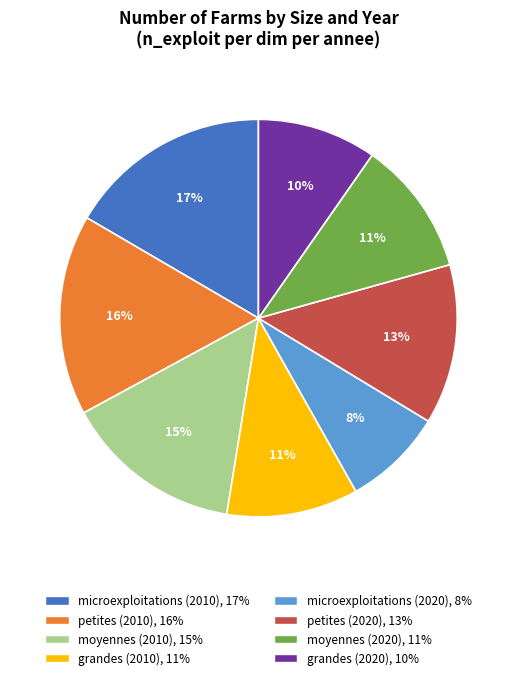

Which category has the smallest portion of the pie?

microexploitations (2020)